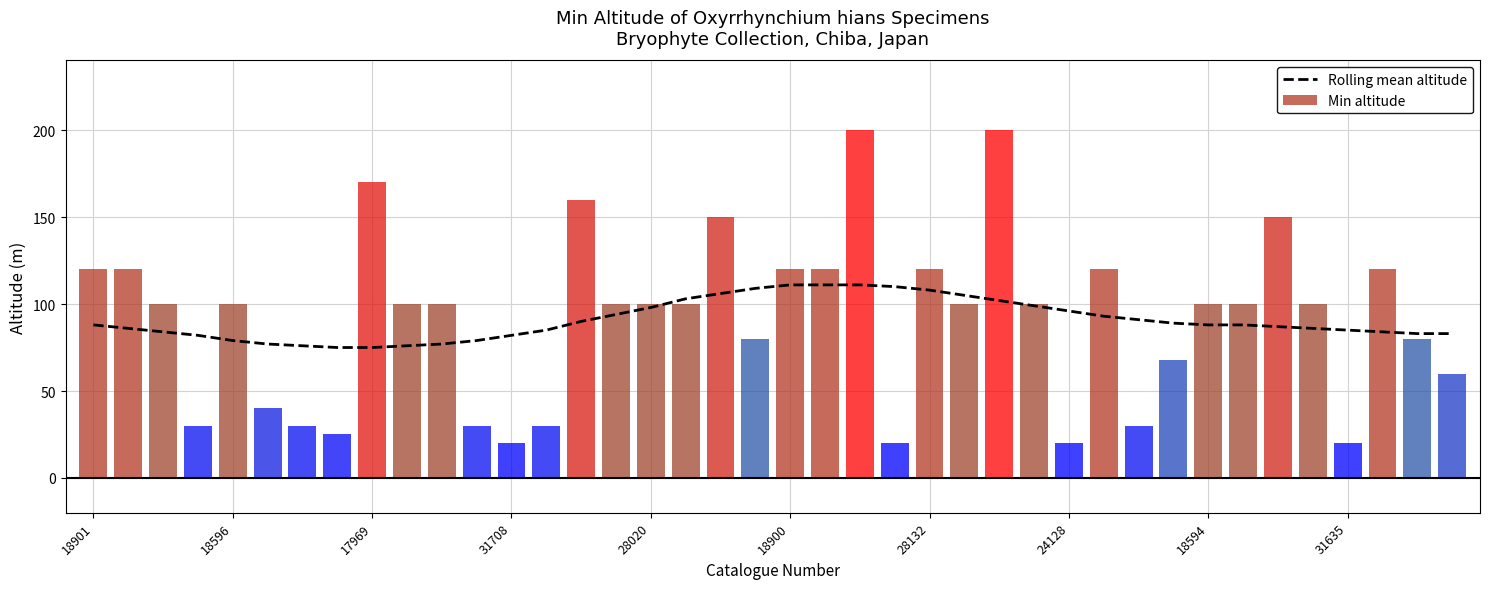

What is the difference between the maximum and minimum values?

36